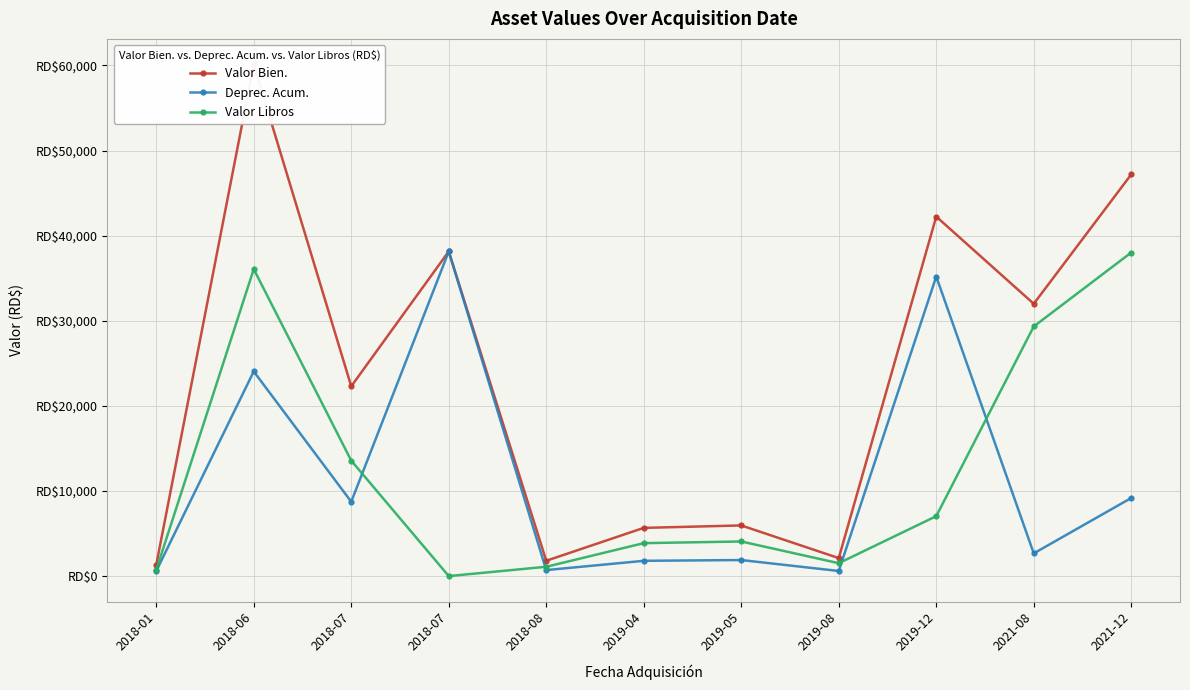

Rank the series at 2019-12 from highest to lowest value.

Valor Bien., Deprec. Acum., Valor Libros